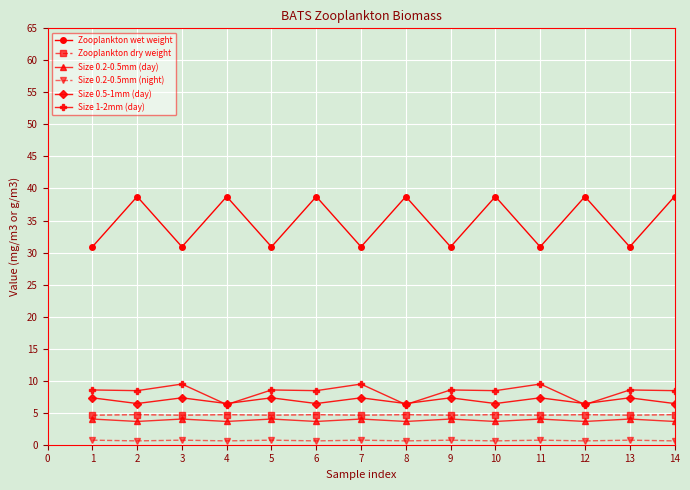

Rank the series by their maximum value, from lowest to highest.

Size 0.2-0.5mm (night), Size 0.2-0.5mm (day), Zooplankton dry weight, Size 0.5-1mm (day), Size 1-2mm (day), Zooplankton wet weight